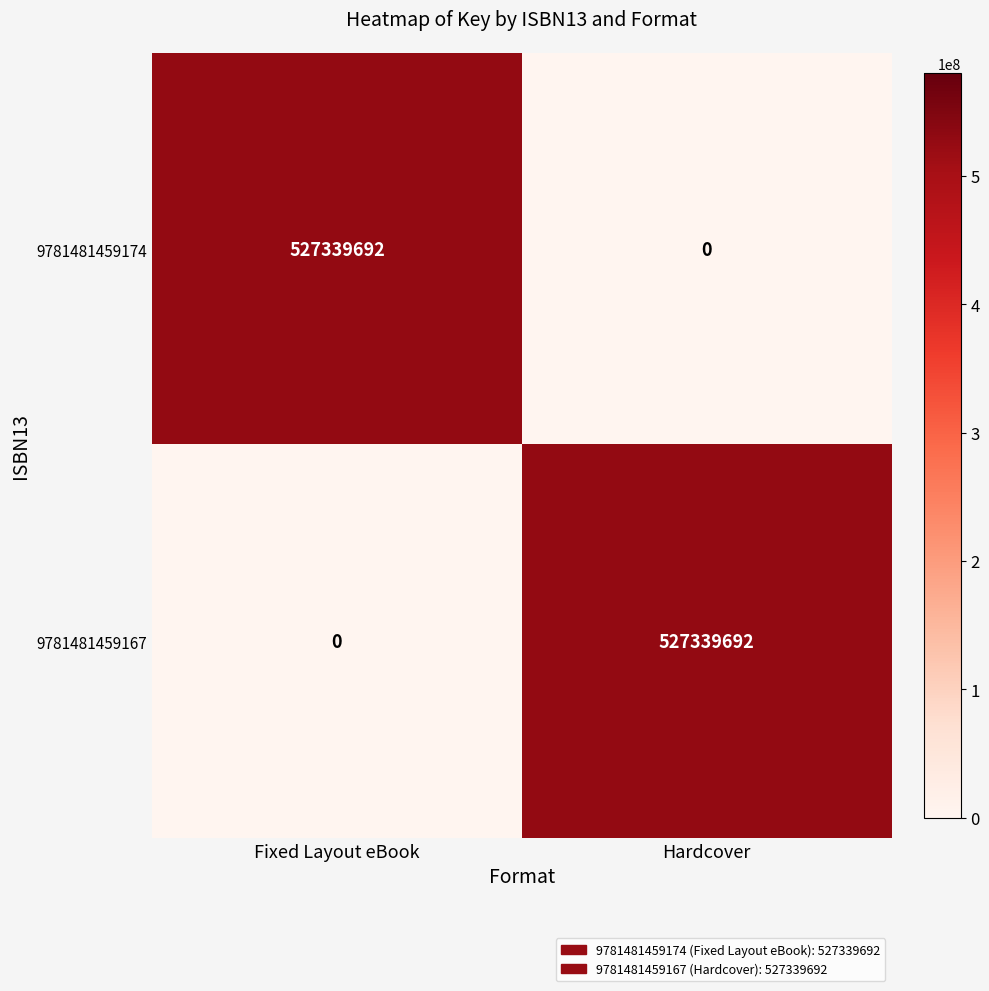

At Fixed Layout eBook, list the series in order from largest to smallest.

9781481459174, 9781481459167